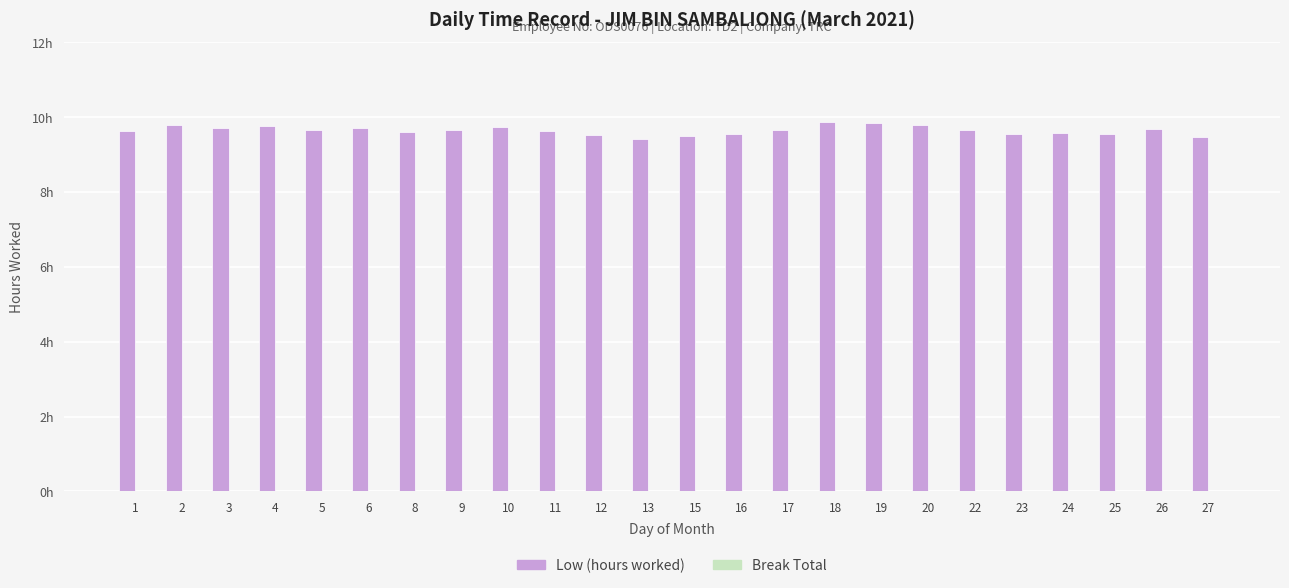

Does the chart contain any negative values?

No